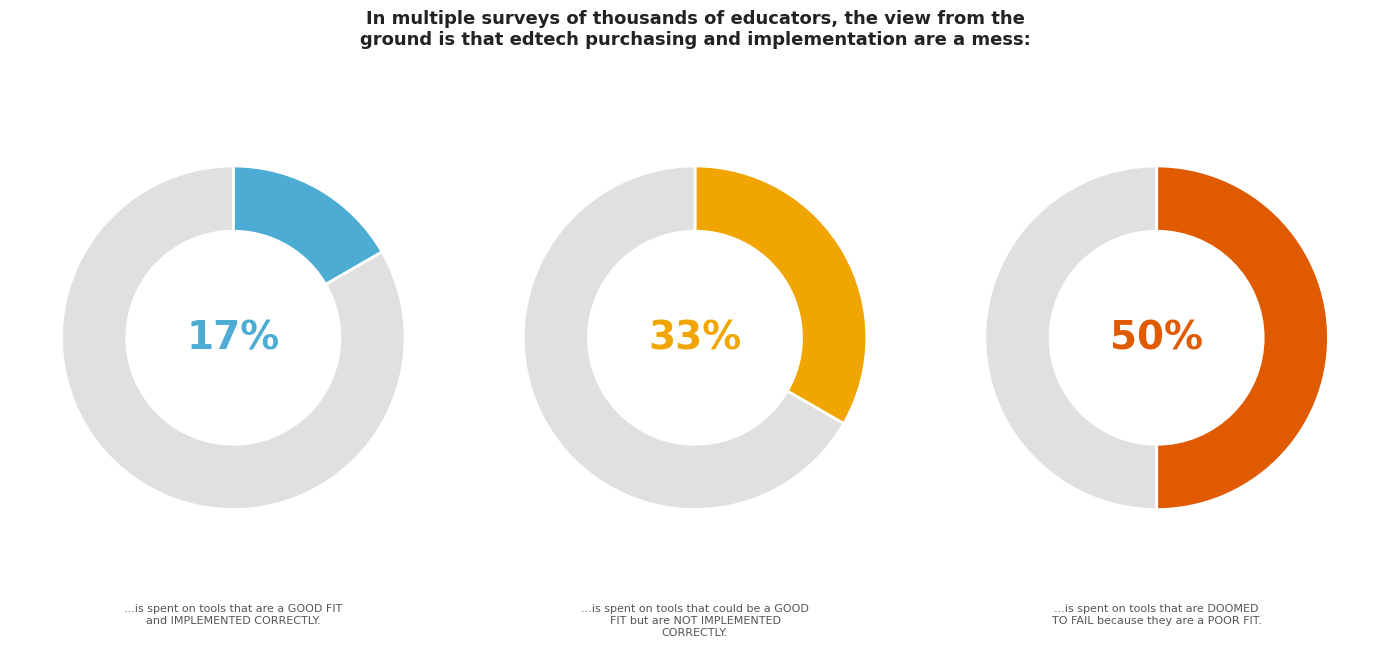

To the nearest percent, what is the difference between the largest and smallest slice percentages?

33%